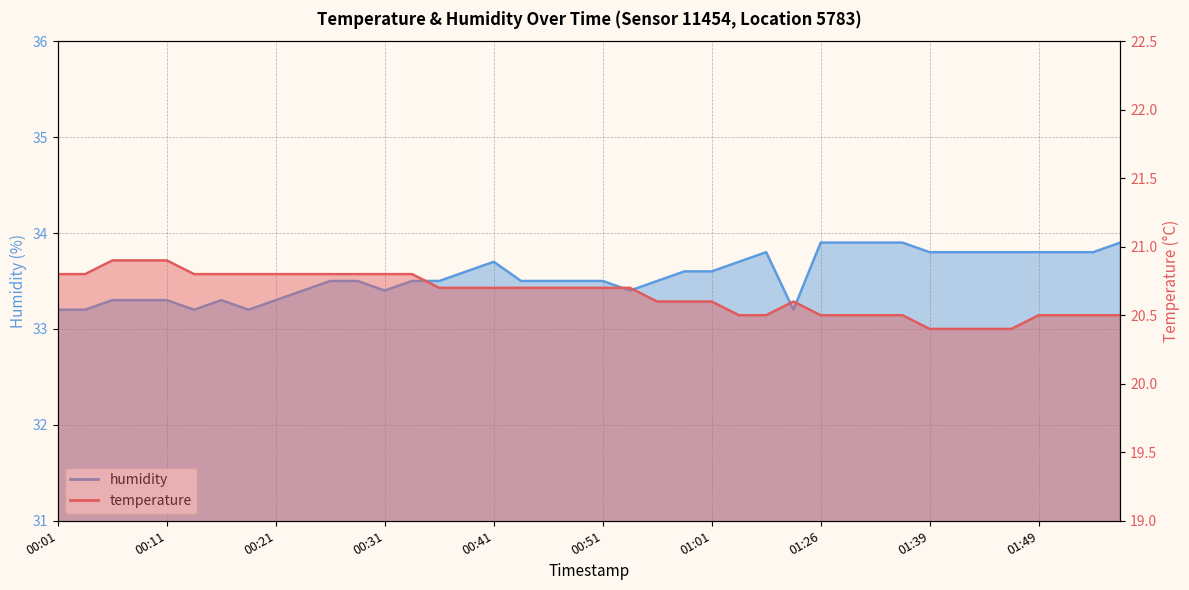

At which label is humidity closest to 33?

00:01